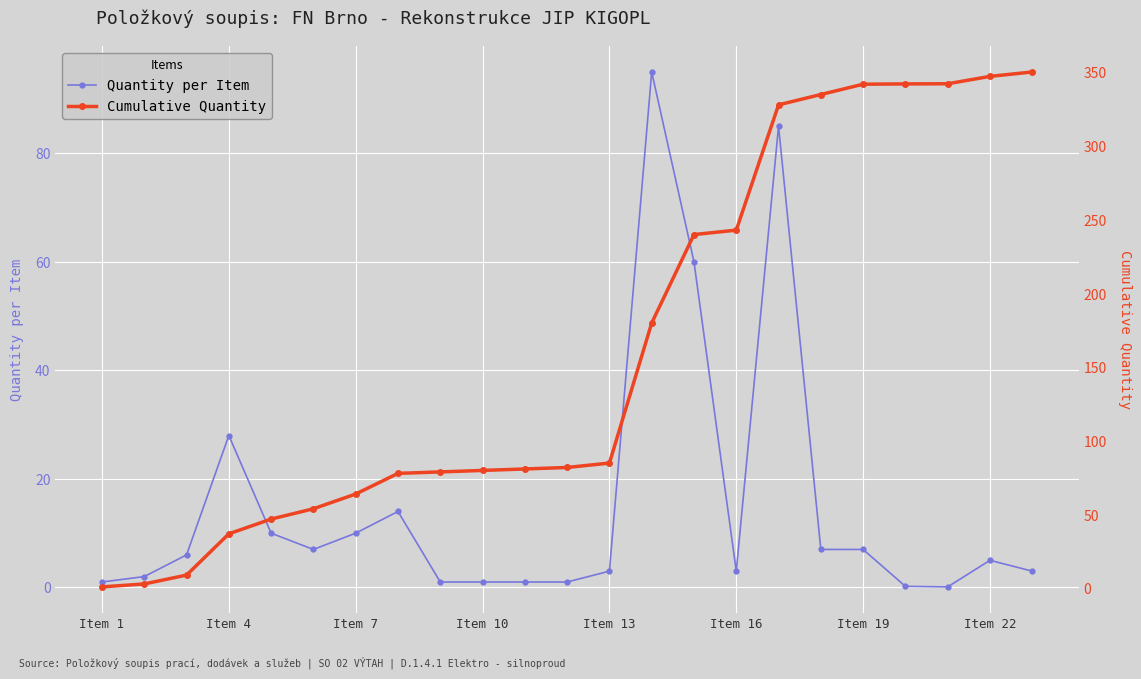

True or false: Quantity per Item has more than 0 interior local peaks.

True